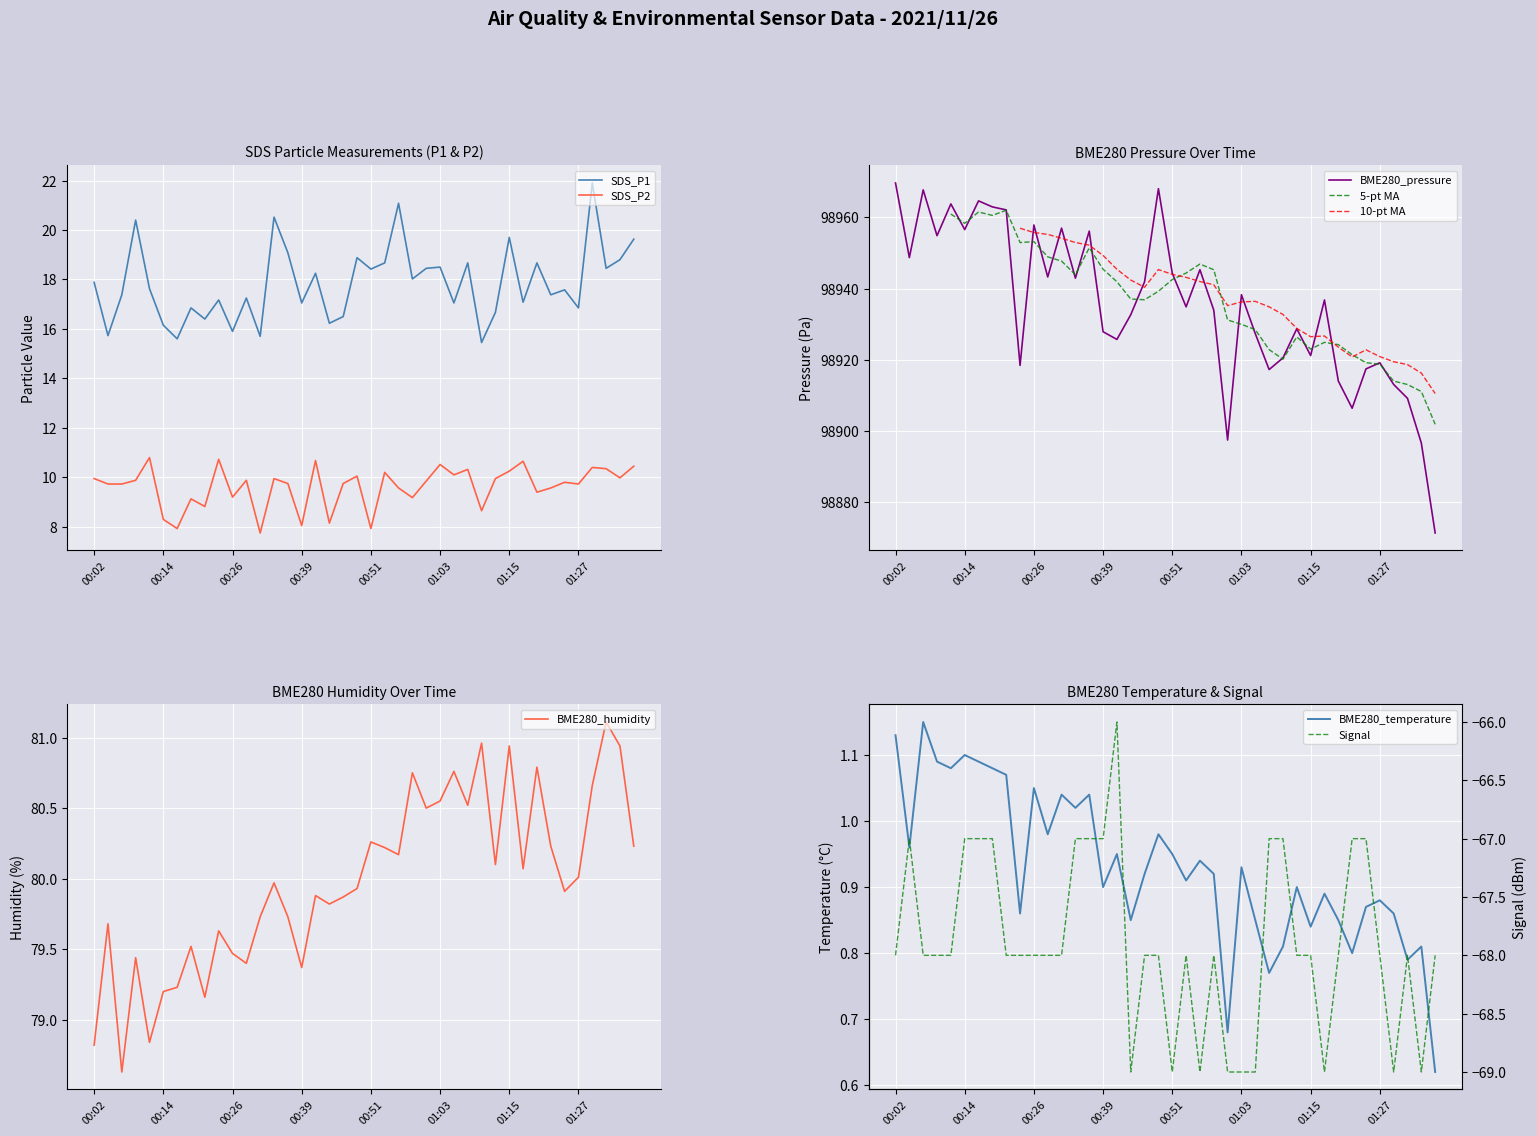

At which category does Signal reach its first local peak?

00:04